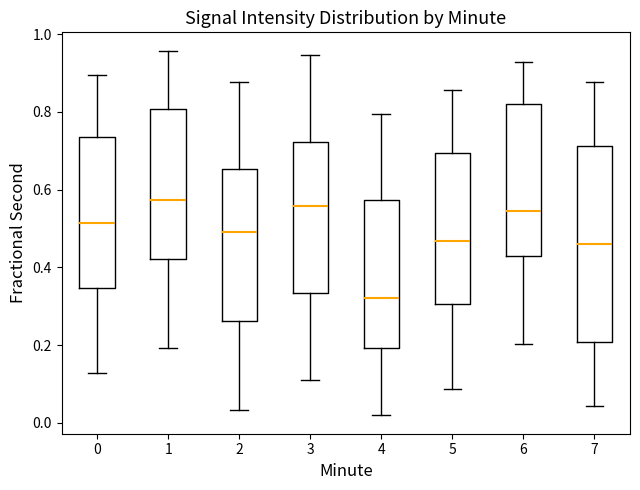

Comparing the boxes themselves (not the whiskers), which one is the tallest?

7